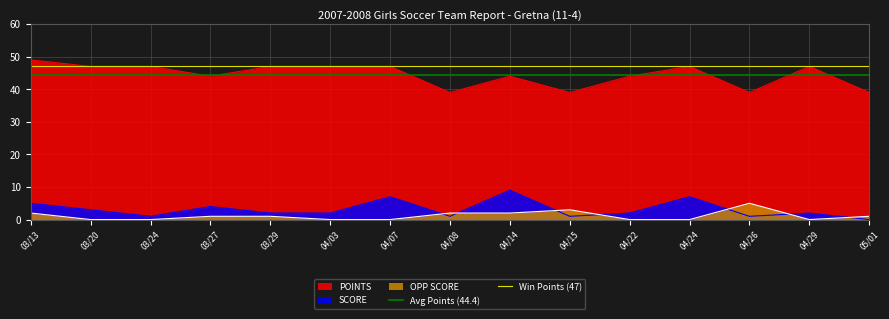

Is the value of POINTS at 04/14 greater than the value of OPP SCORE at 03/29?

Yes